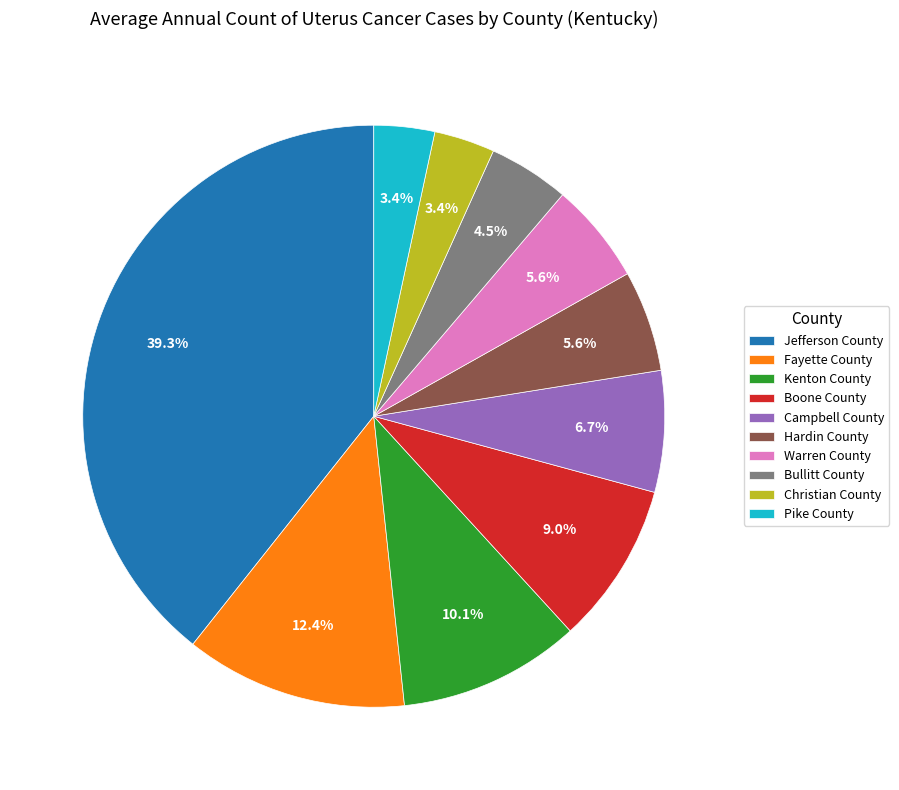

The Warren County slice represents 6% of the pie. True or false?

True